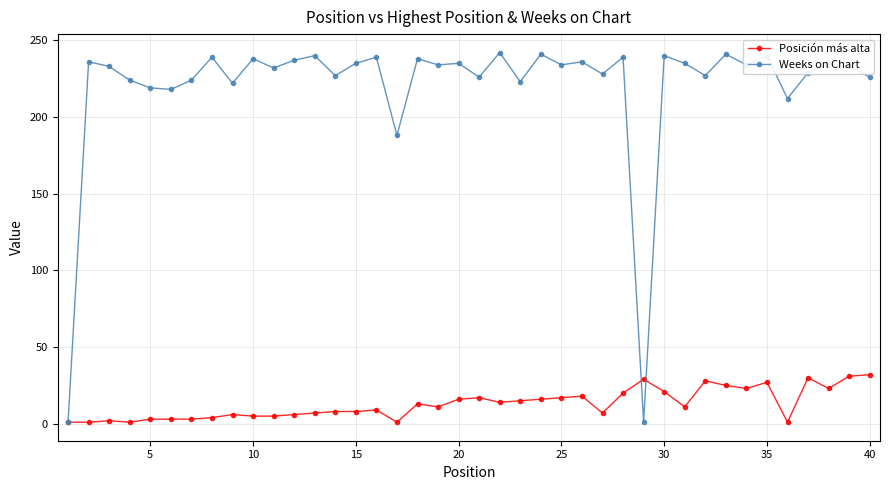

Rank the series by their average value, from highest to lowest.

Weeks on Chart, Posición más alta